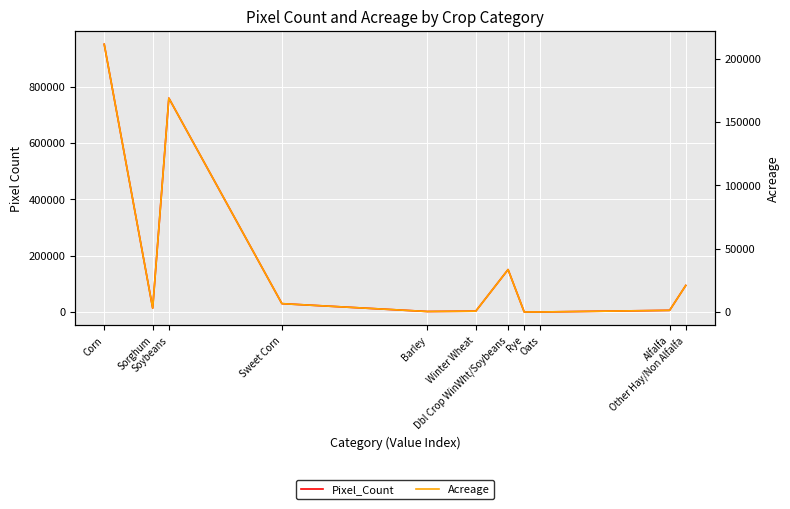

Which has a higher value, Alfalfa or Barley?

Alfalfa